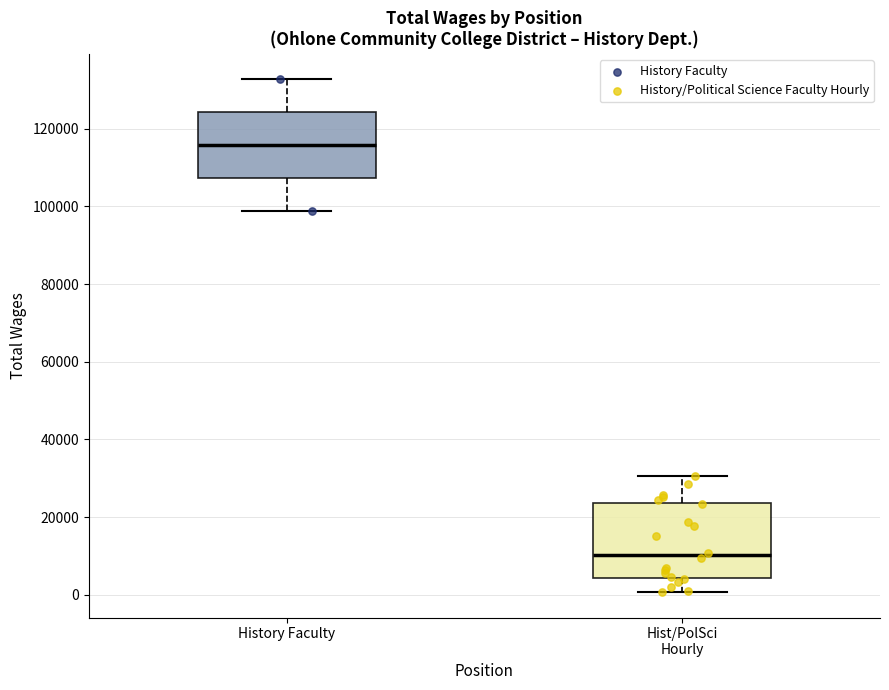

Where does the lower whisker of the box for Hist/PolSci Hourly end on the y-axis? The values are not printed on the chart, so give them approximately, as read against the axis.

0